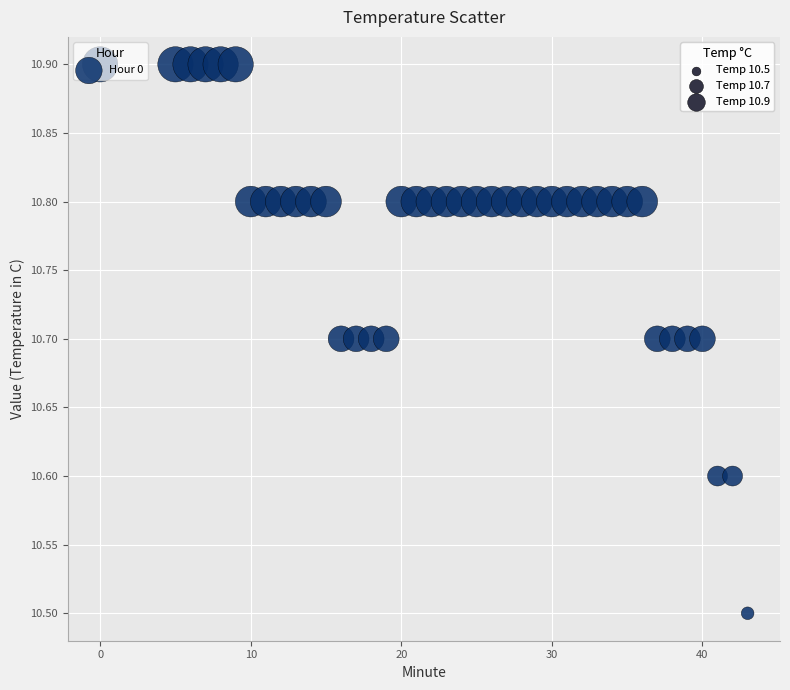

What is the range of Y values (max minus min)?

0.4